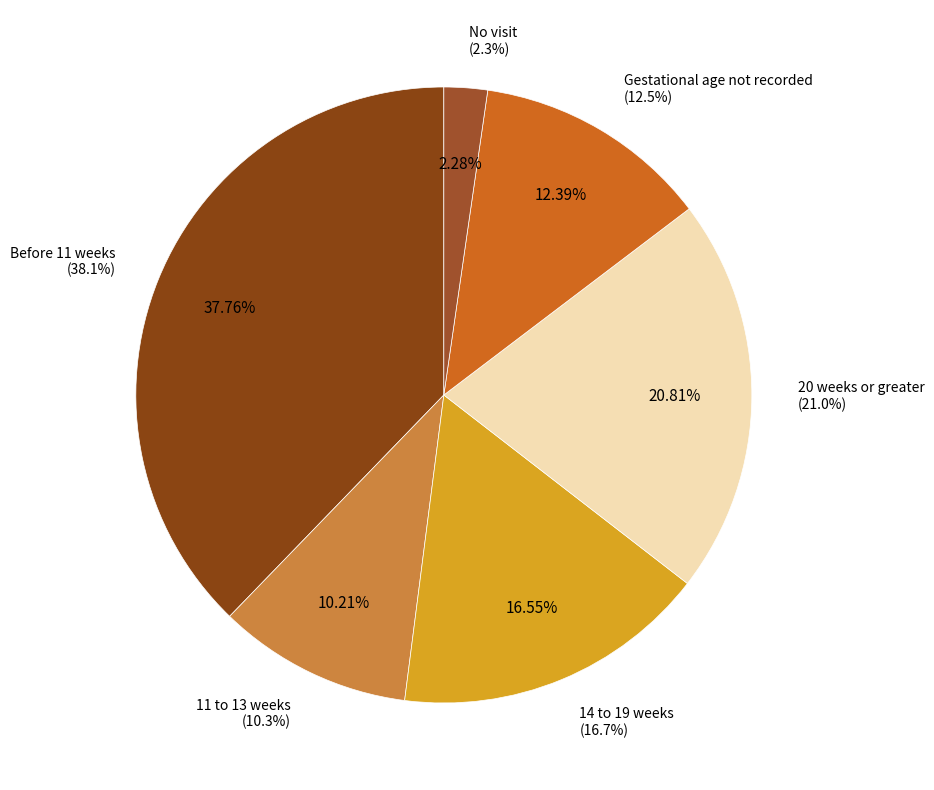

How many slices are in this pie chart?

6